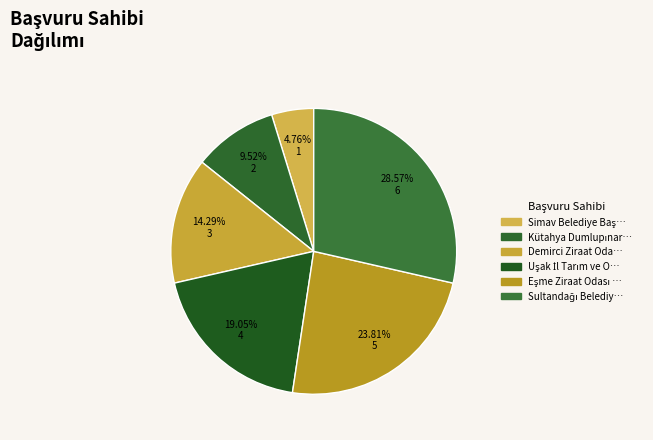

How many slices are in this pie chart?

6